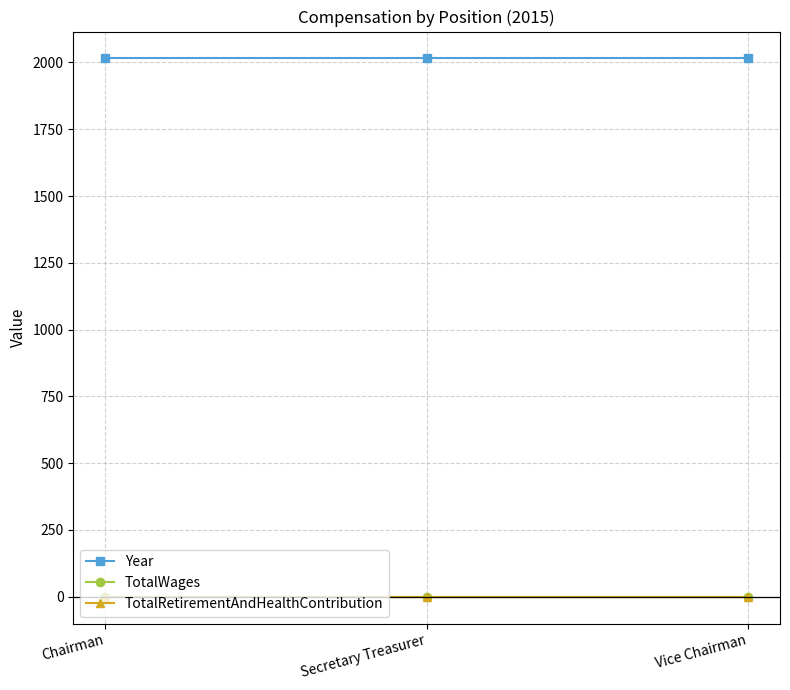

List the labels in order of Year value, smallest first.

Chairman, Secretary Treasurer, Vice Chairman